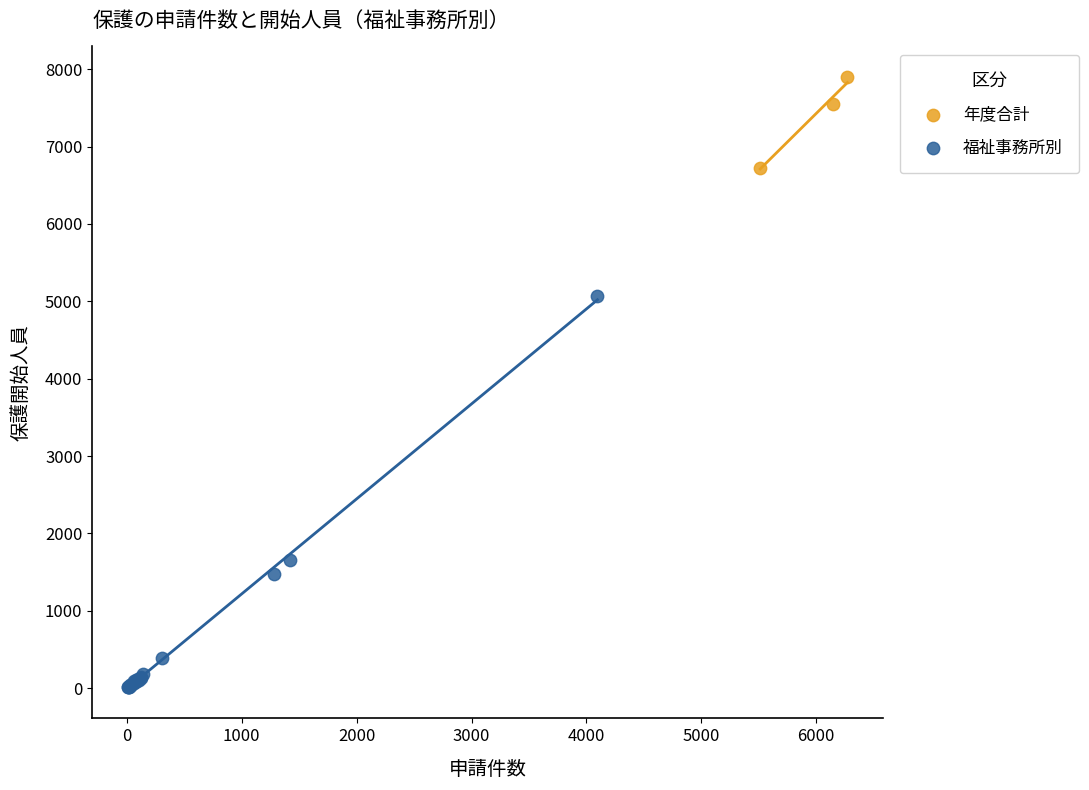

Which series has the largest Y range (max minus min)?

福祉事務所別